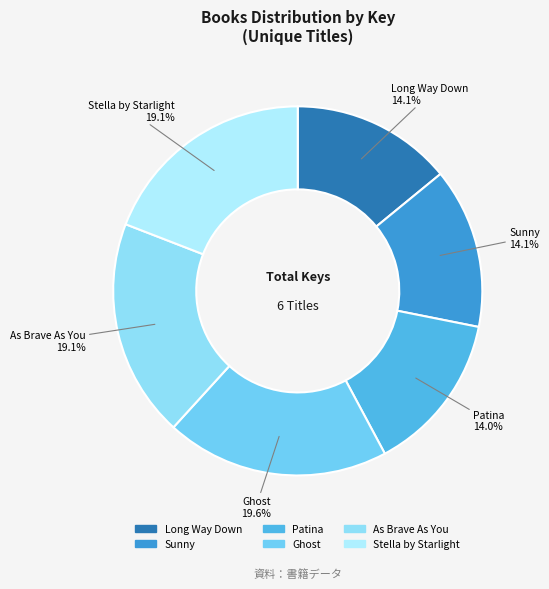

Is Stella by Starlight the majority of the pie?

No